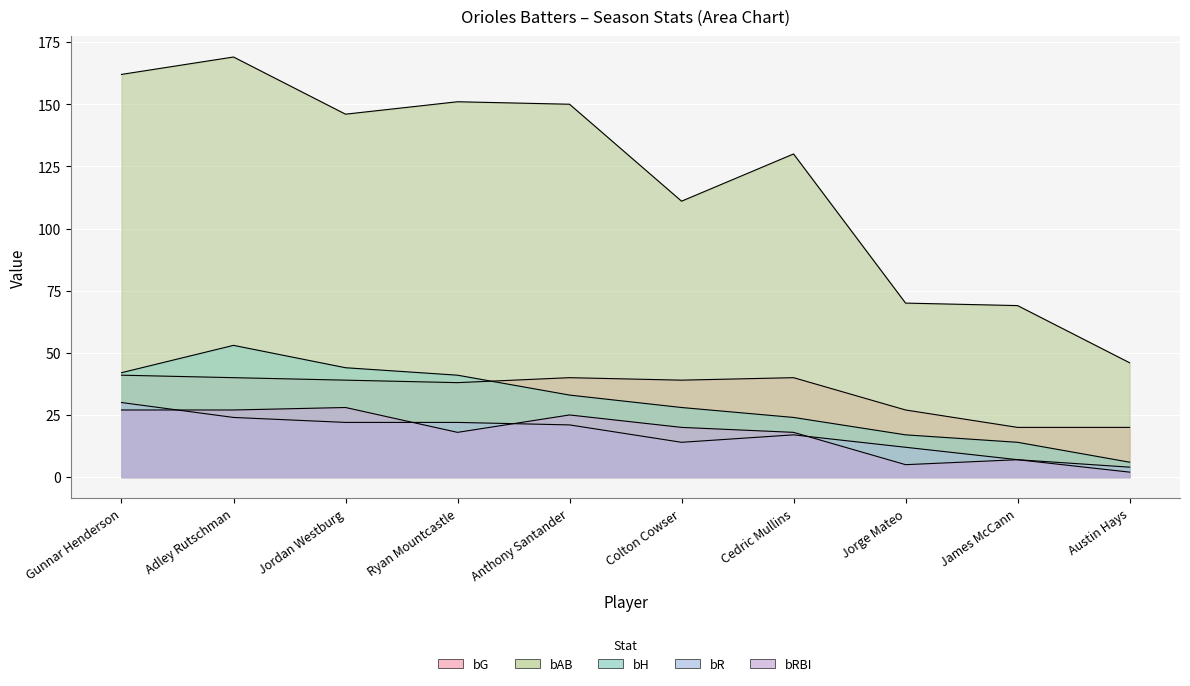

True or false: bRBI and bAB intersect in this chart.

False